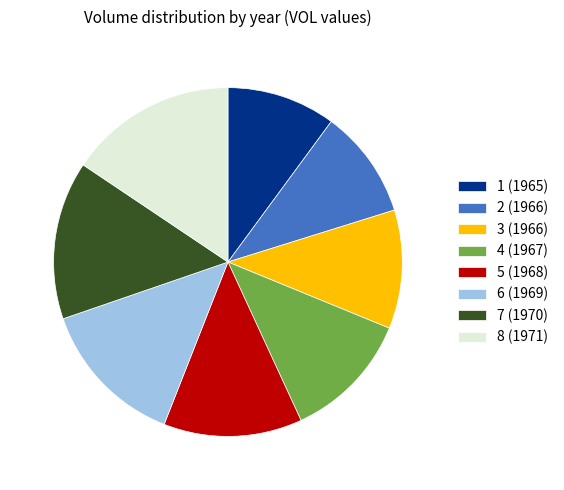

Combined, do 3 (1966) and 2 (1966) account for over 50%?

No